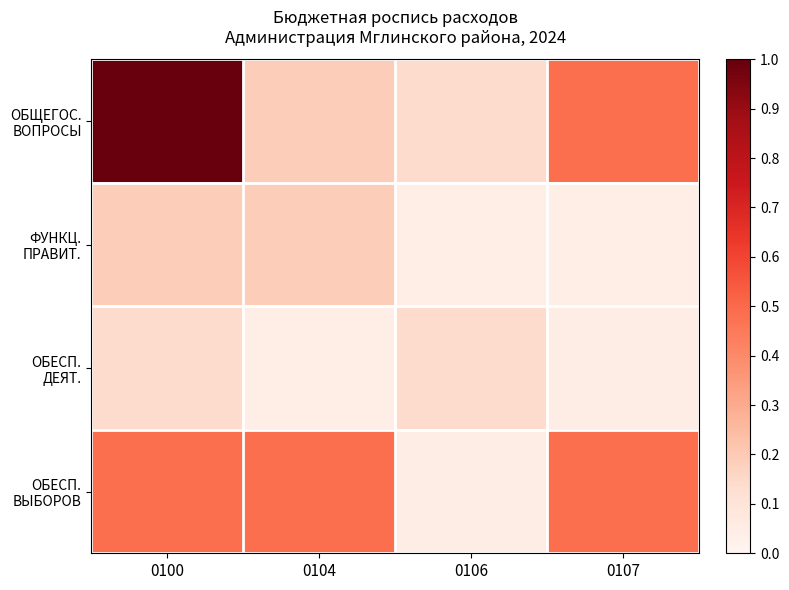

Between 0100 and 0106, which is larger?

0100